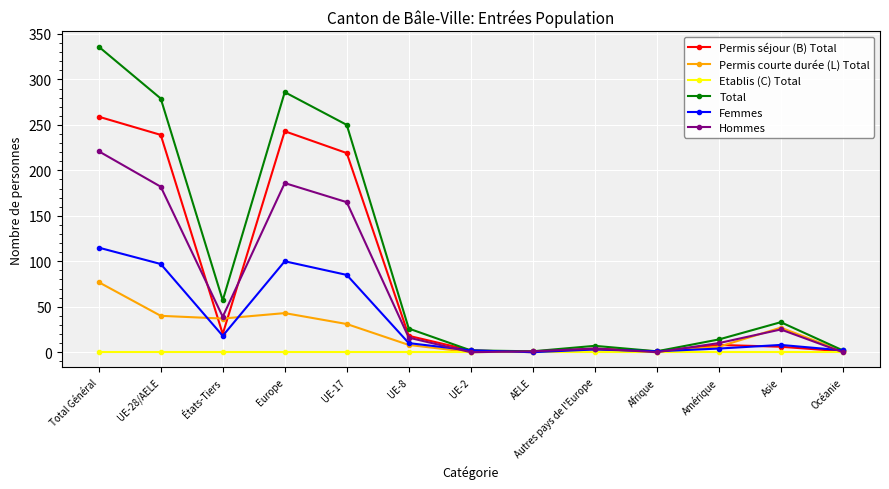

Which series ends up on top after the final intersection of Hommes and Femmes?

Femmes